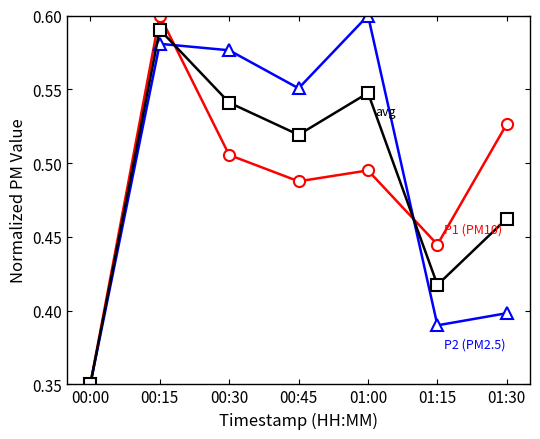

At which category does the chart reach its minimum across all series?

00:00